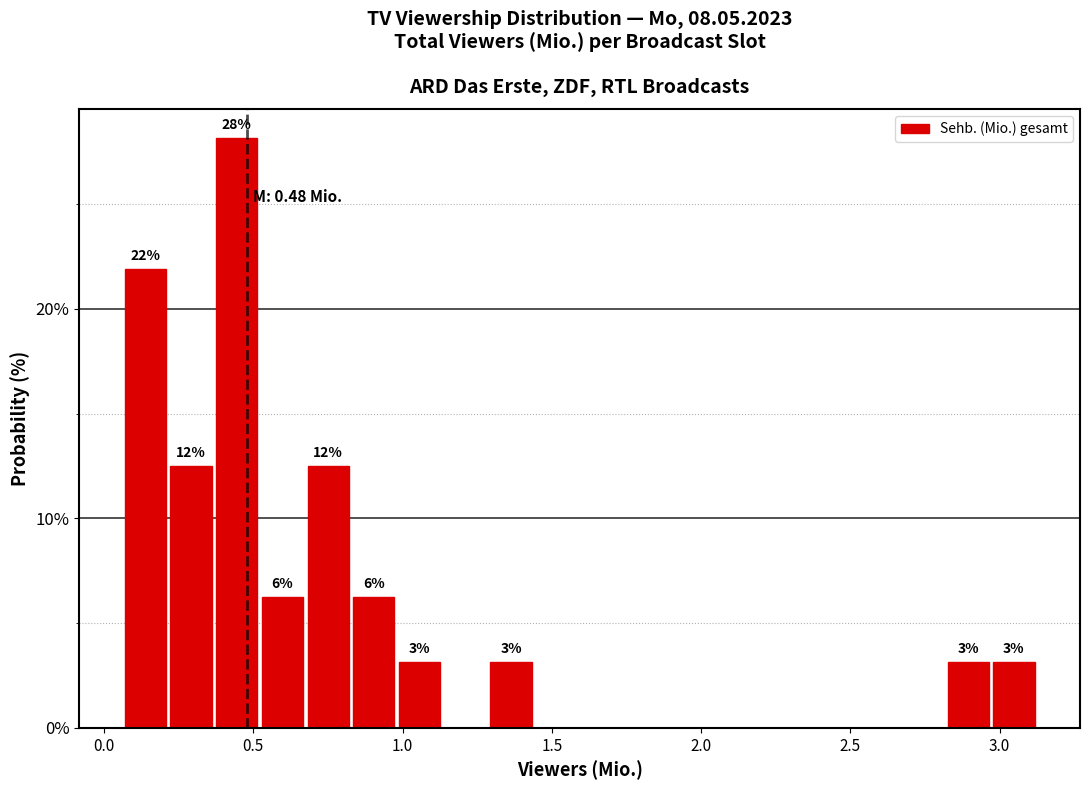

Read against the x-axis, roughly where is the centre of the tallest bar?

0.45